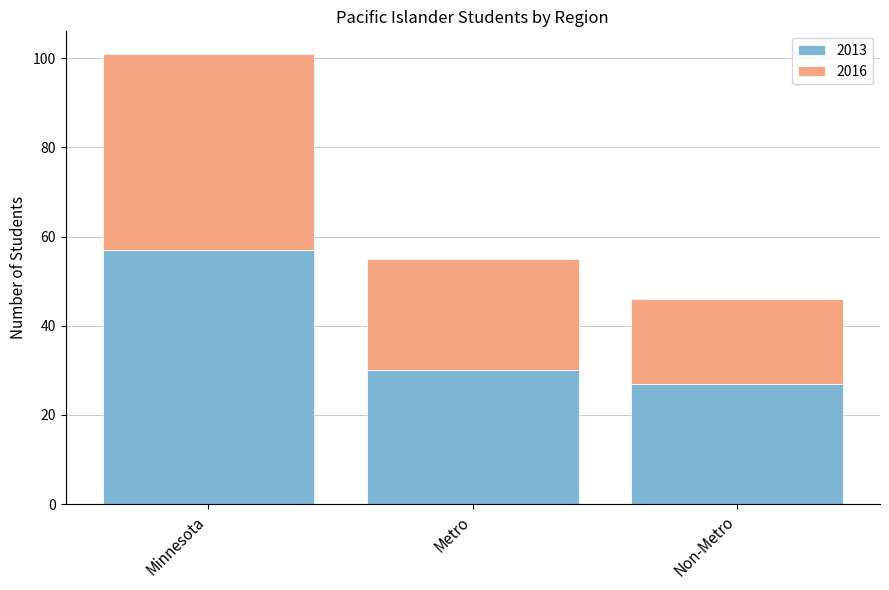

What is the total value across all series at Minnesota?

101